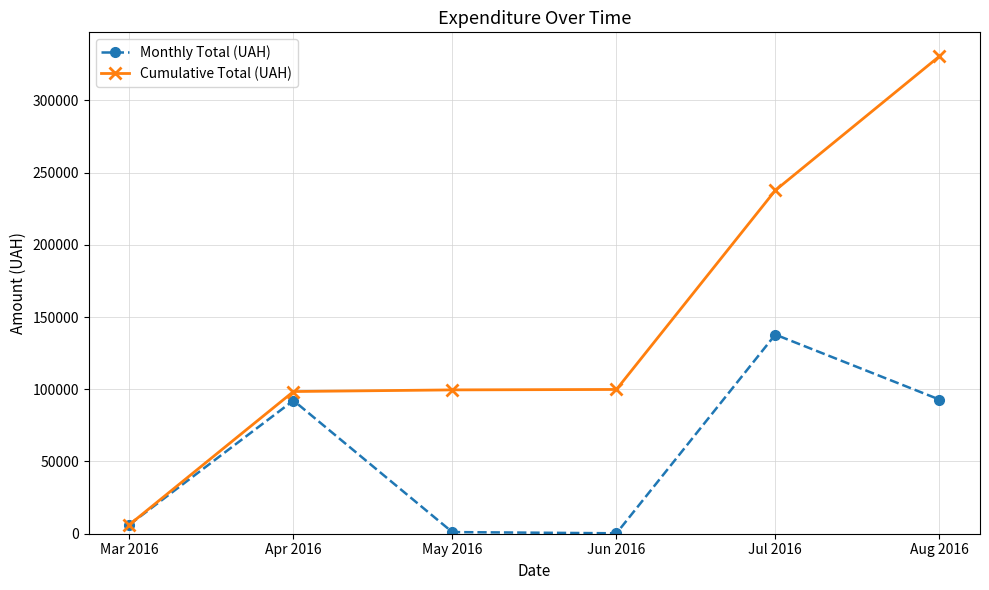

How many data points in Cumulative Total (UAH) are above 99864?

3